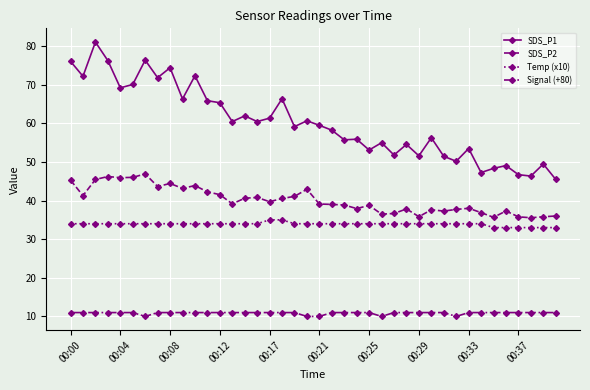

Rank the series by their maximum value, from highest to lowest.

SDS_P1, SDS_P2, Temp (x10), Signal (+80)